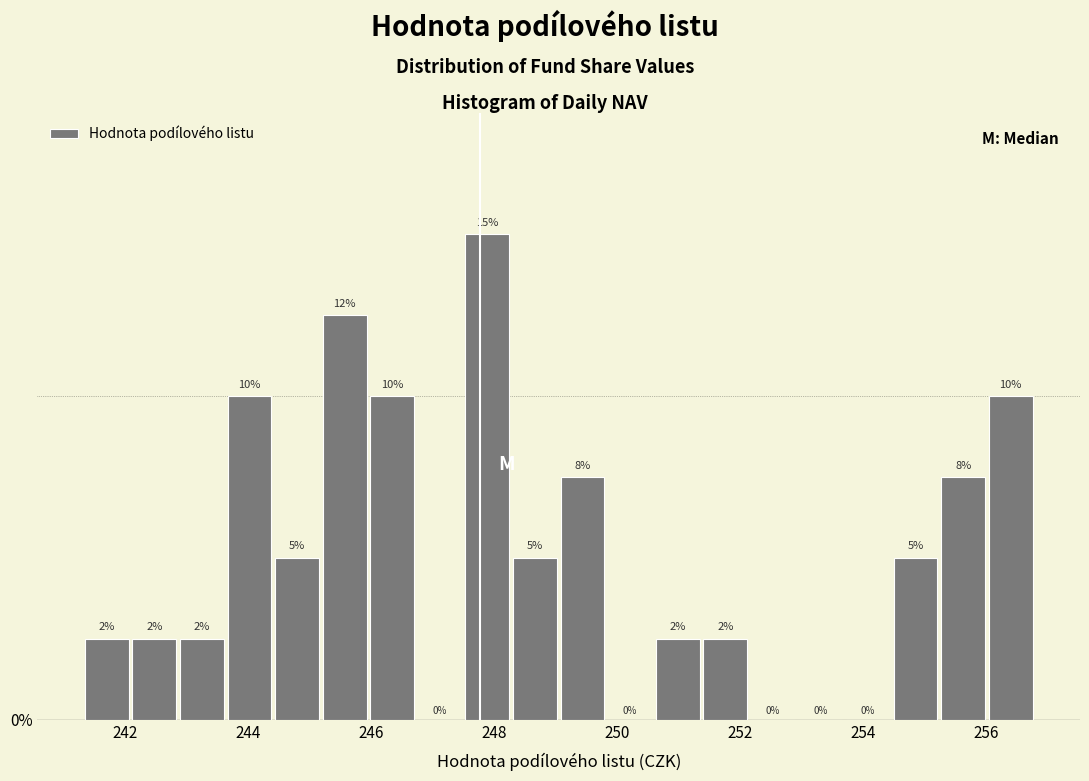

Around what value on the x-axis is the tallest bar? Give the approximate position of its centre, as read against the axis.

247.8